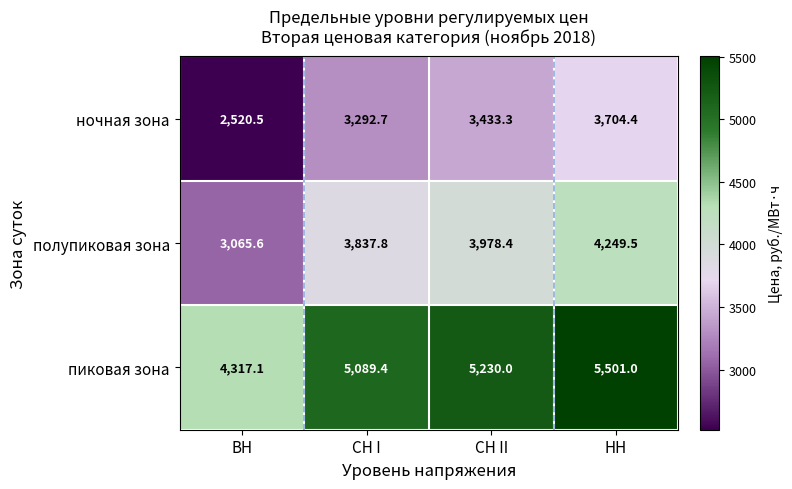

Where does the полупиковая зона series first go above 3978?

СН II